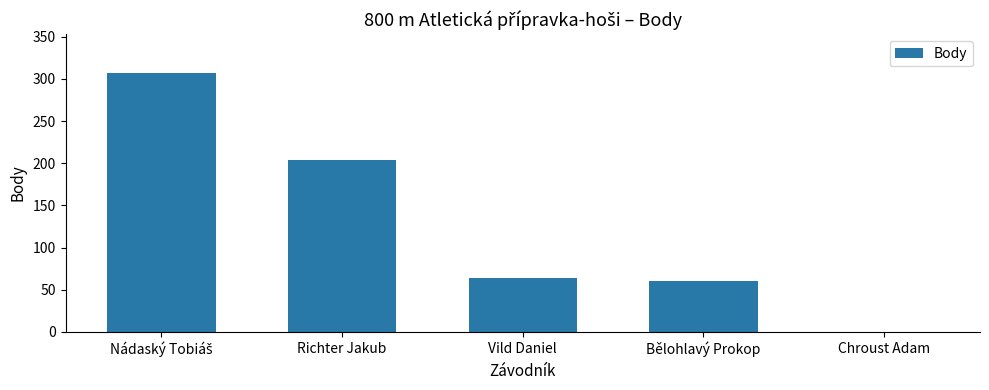

Are the bars horizontal?

No